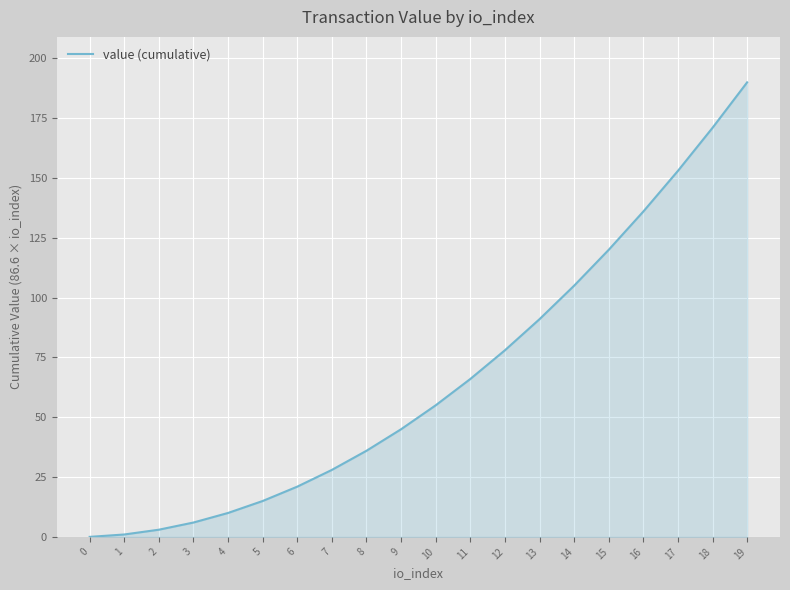

What is the difference between the maximum and minimum values?

190